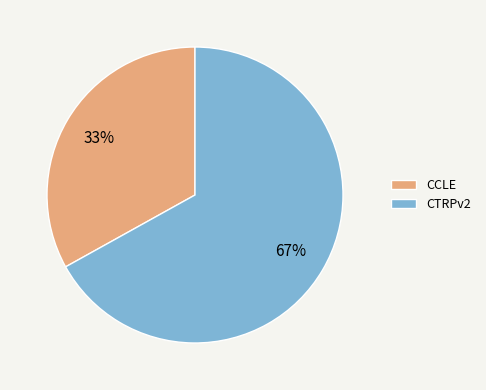

Is it true that CCLE is 33% of the pie?

True